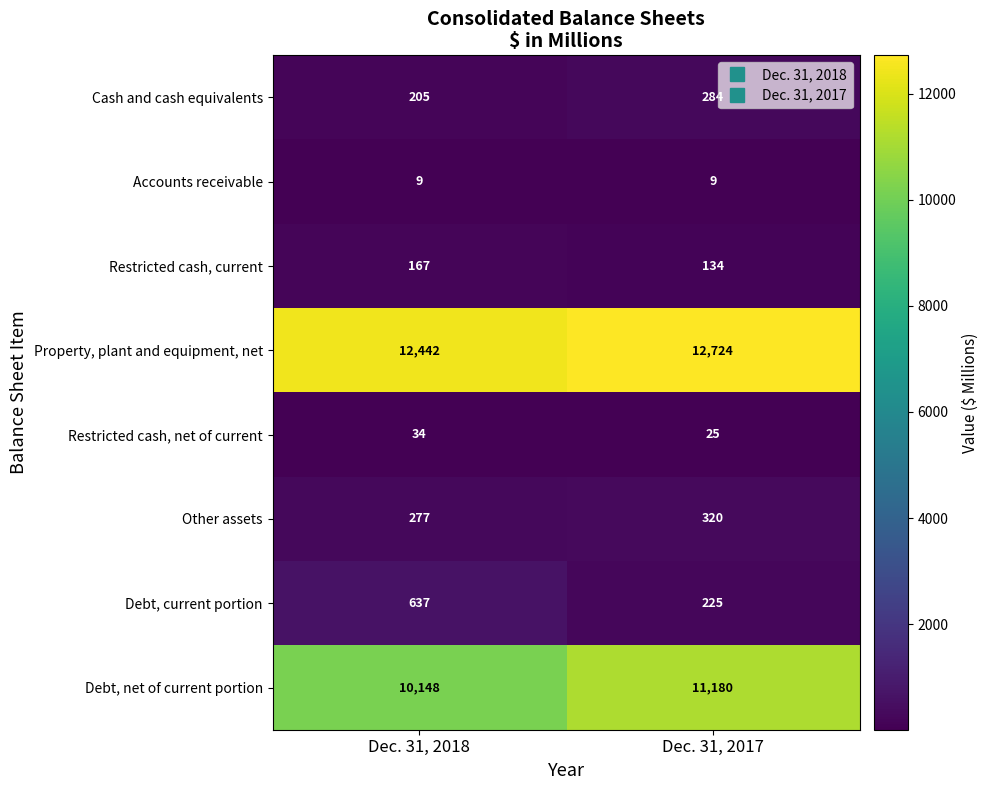

The value of Other assets at Dec. 31, 2018 is 277. True or false?

True